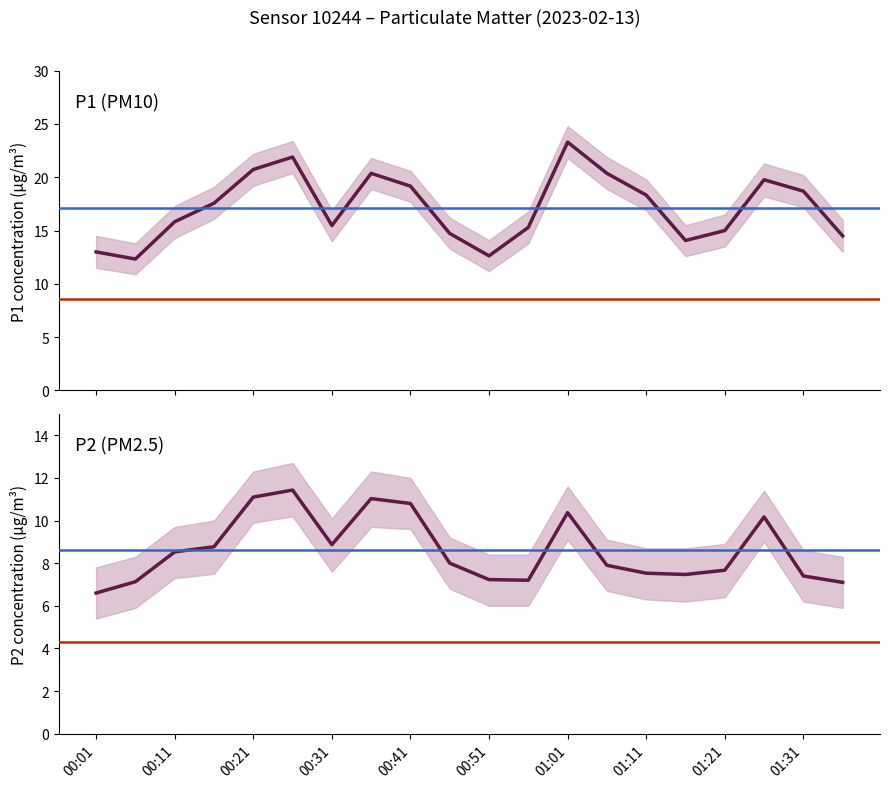

What is the maximum value for P1?

23.3